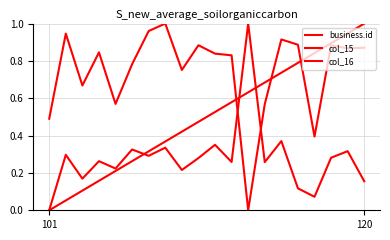

How many lines are shown in the chart?

3